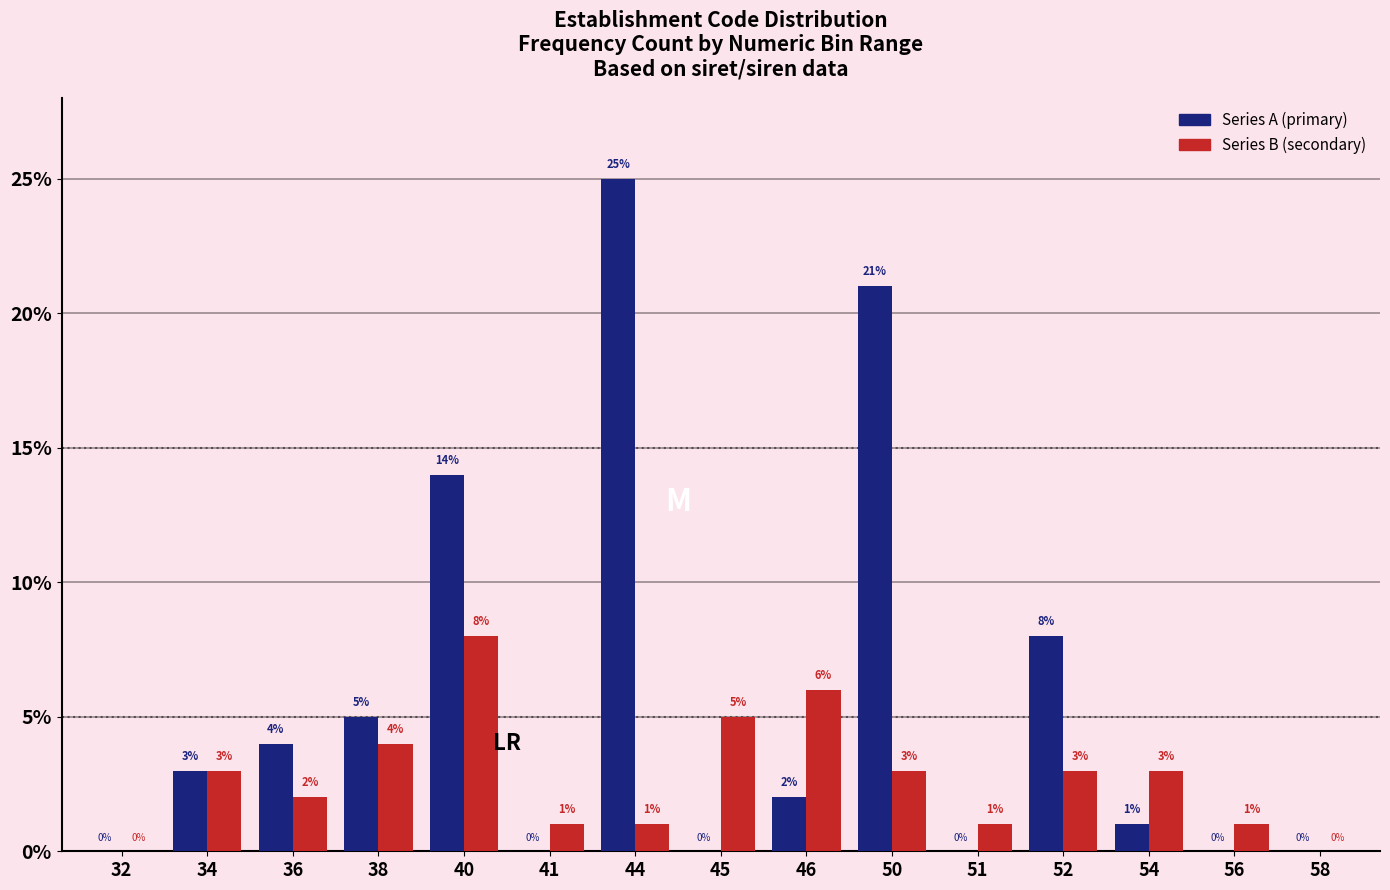

Reading left to right, transcribe all the data shown in this chart.

Series A: 32=0	34=3	36=4	38=5	40=14	41=0	44=25	45=0	46=2	50=21	51=0	52=8	54=1	56=0	58=0
Series B: 32=0	34=3	36=2	38=4	40=8	41=1	44=1	45=5	46=6	50=3	51=1	52=3	54=3	56=1	58=0